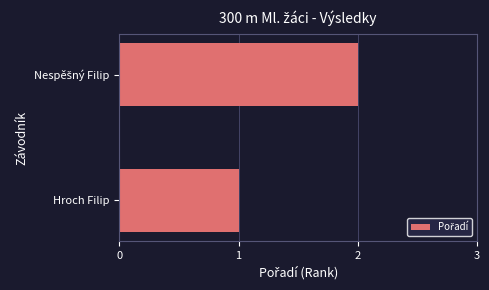

Which category has the lowest value across all series?

Hroch Filip